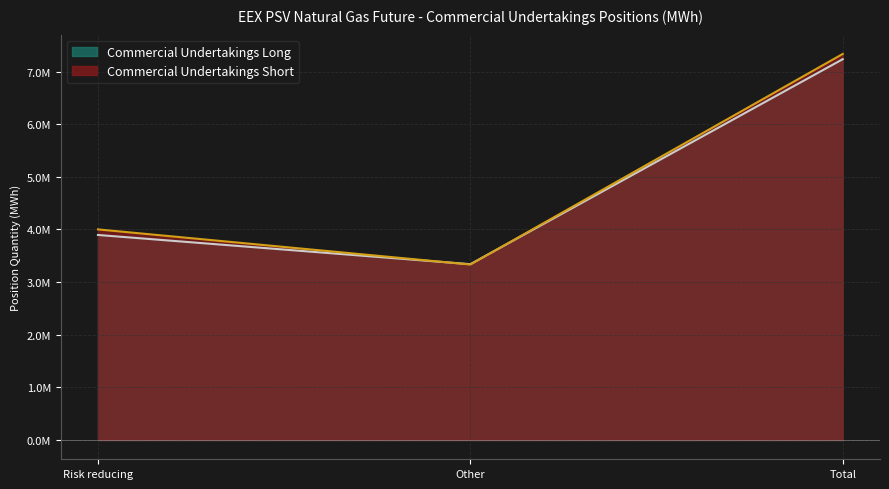

Is it true that Commercial Undertakings Short equals 7333800 at Total?

True